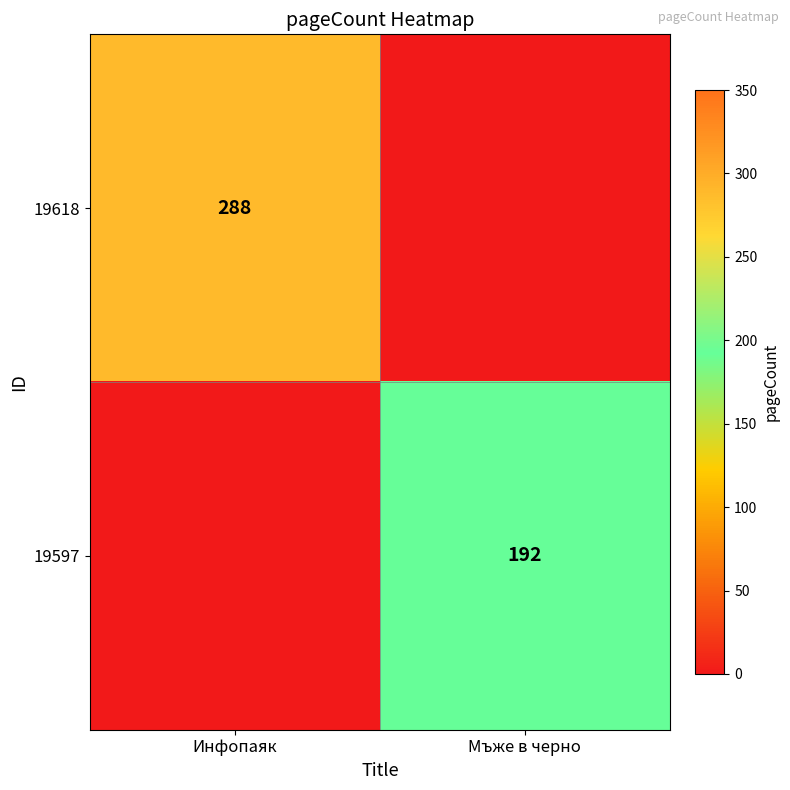

The value of 19618 at Инфопаяк is 288. True or false?

True